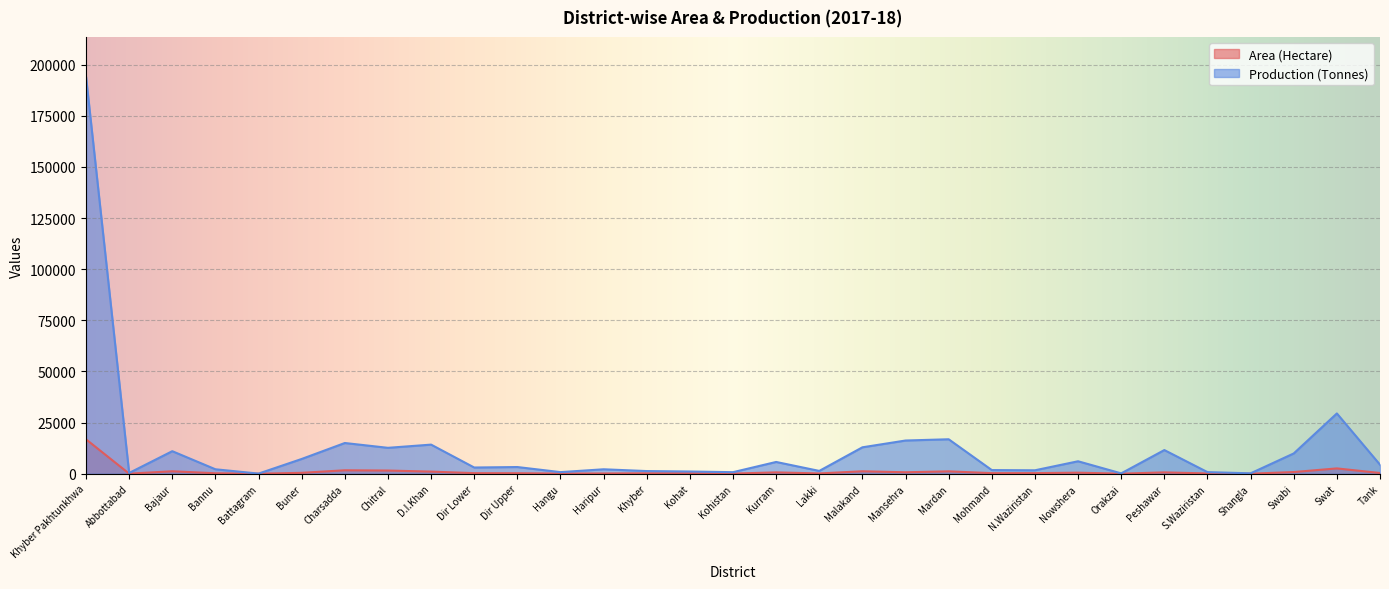

The value of Production (Tonnes) at Dir Lower is 817. True or false?

False